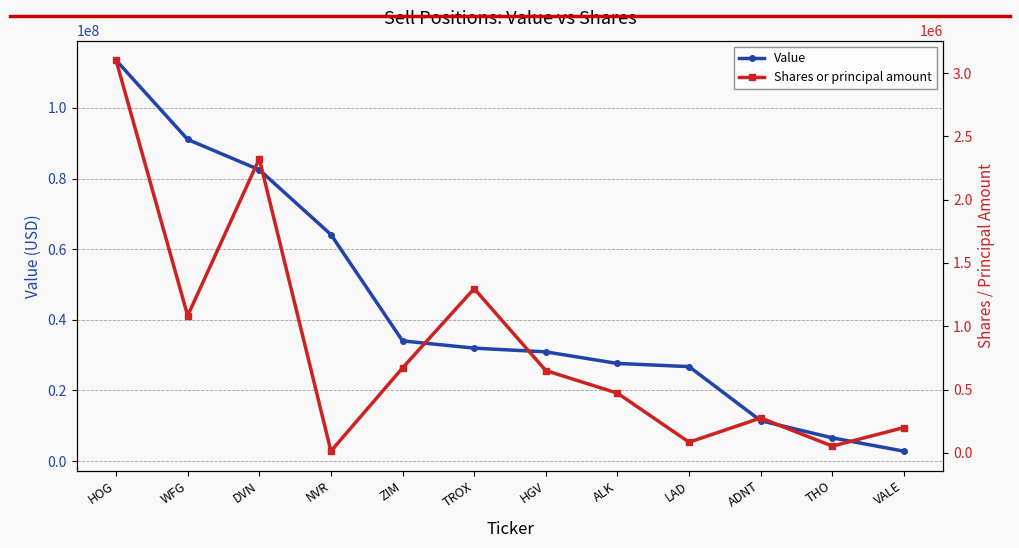

List the labels in order of Shares or principal amount value, smallest first.

NVR, THO, LAD, VALE, ADNT, ALK, HGV, ZIM, WFG, TROX, DVN, HOG